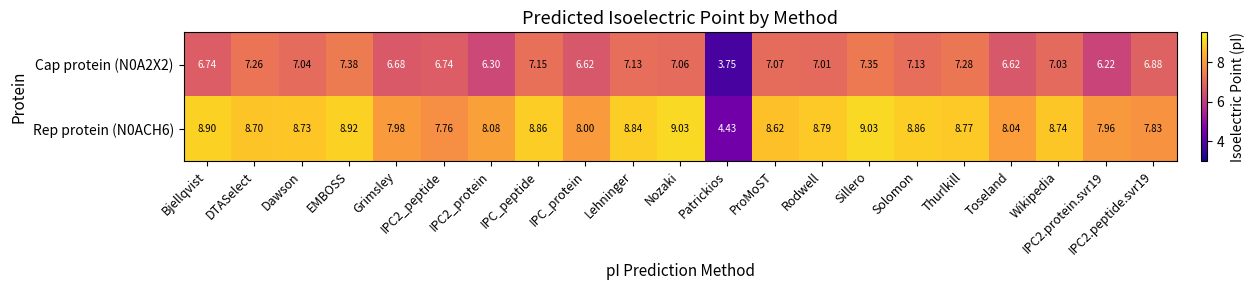

At which category is the sum across all series the highest?

Sillero